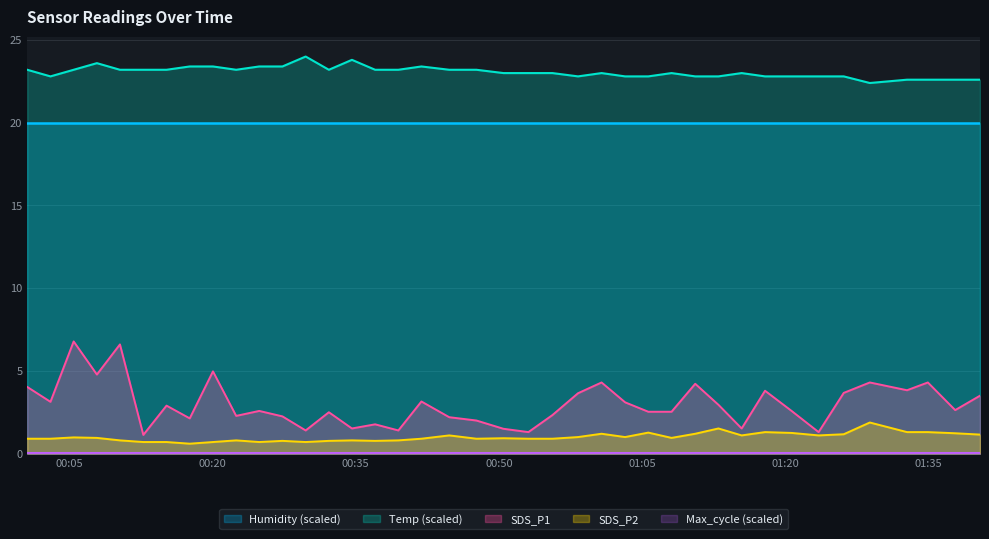

What is the maximum value for Temp (scaled)?

24.0